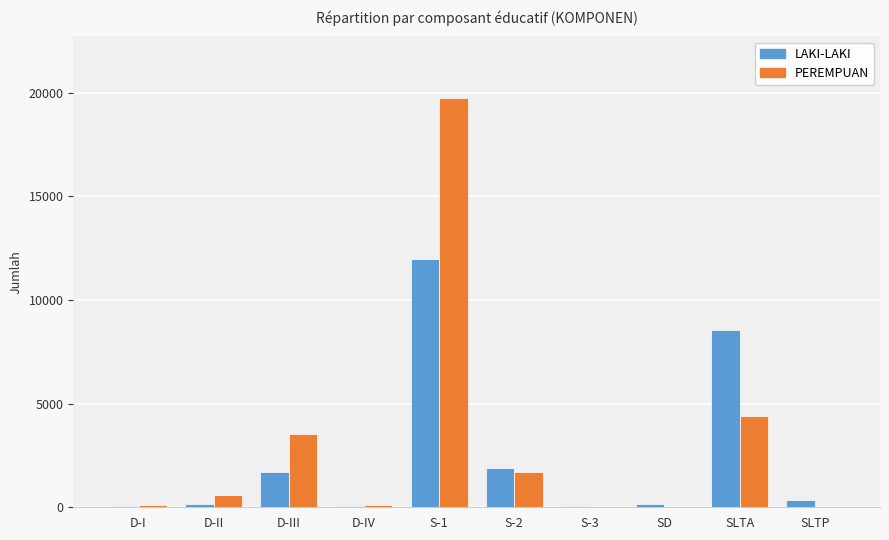

At which label is LAKI-LAKI closest to 5998?

SLTA